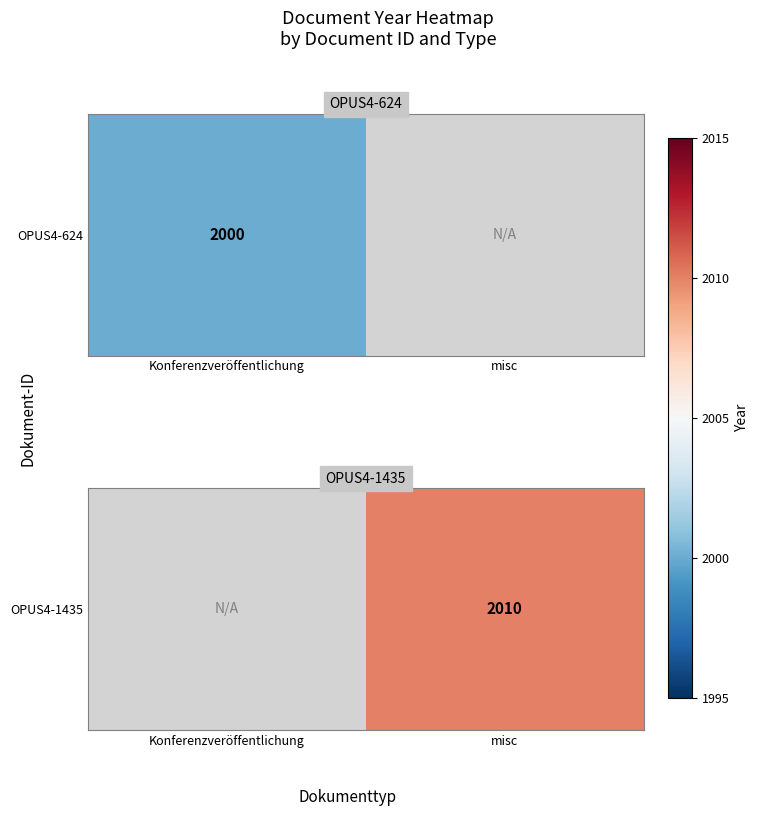

Between misc and Konferenzveröffentlichung, which is larger?

Konferenzveröffentlichung